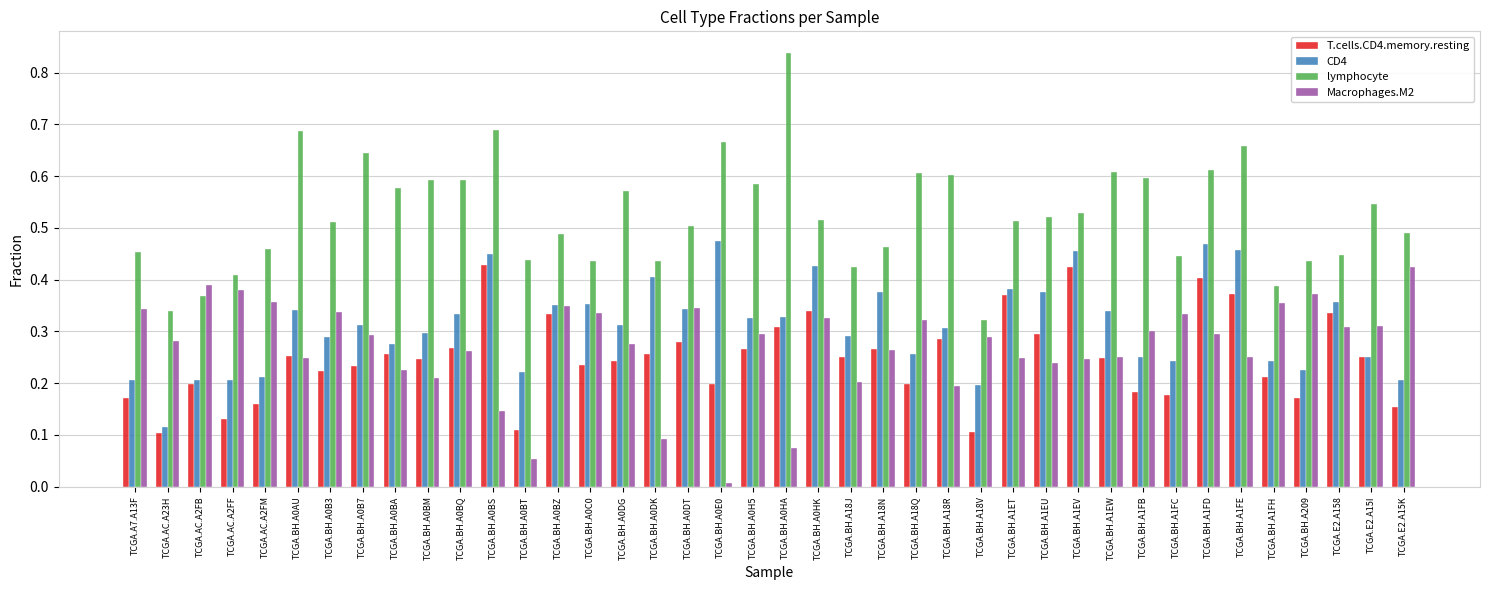

How many categories are shown in the chart?

40